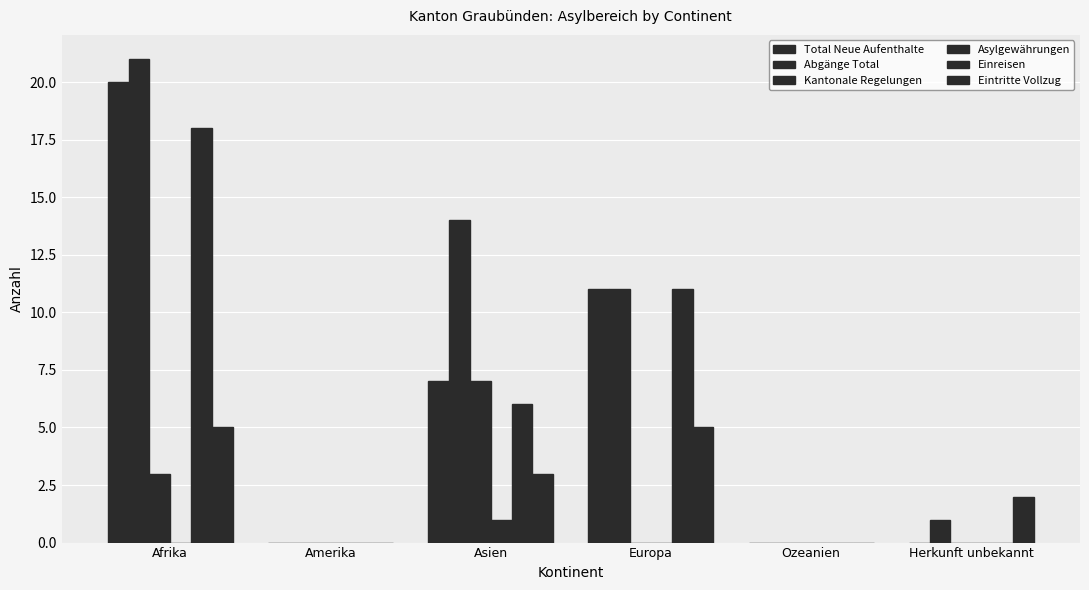

Are the bars grouped side by side (vs. stacked)?

Yes